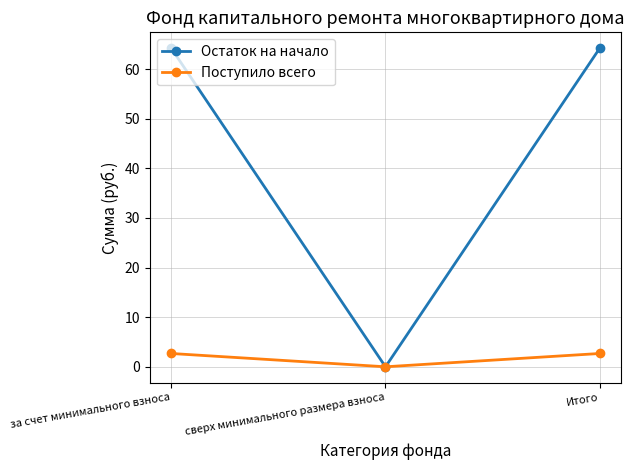

The Остаток на начало series shows 19.5 at сверх минимального размера взноса. True or false?

False